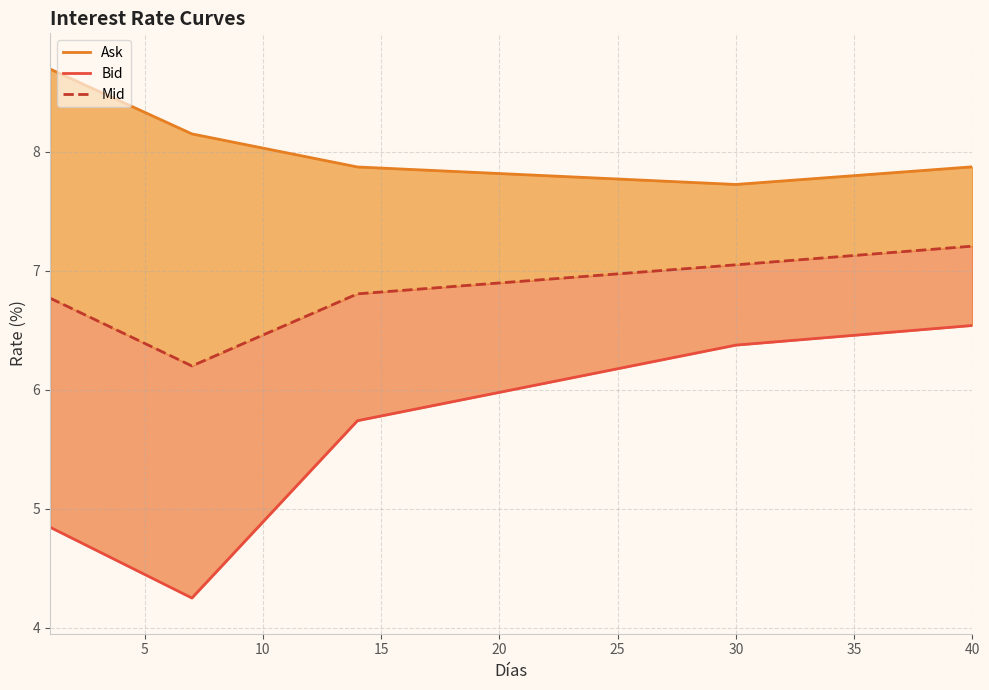

True or false: Mid has more than 2 points higher than both neighbors.

False